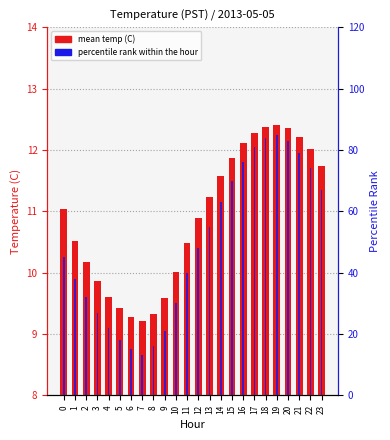

What value does the percentile rank within the hour series have at 16?

76.0